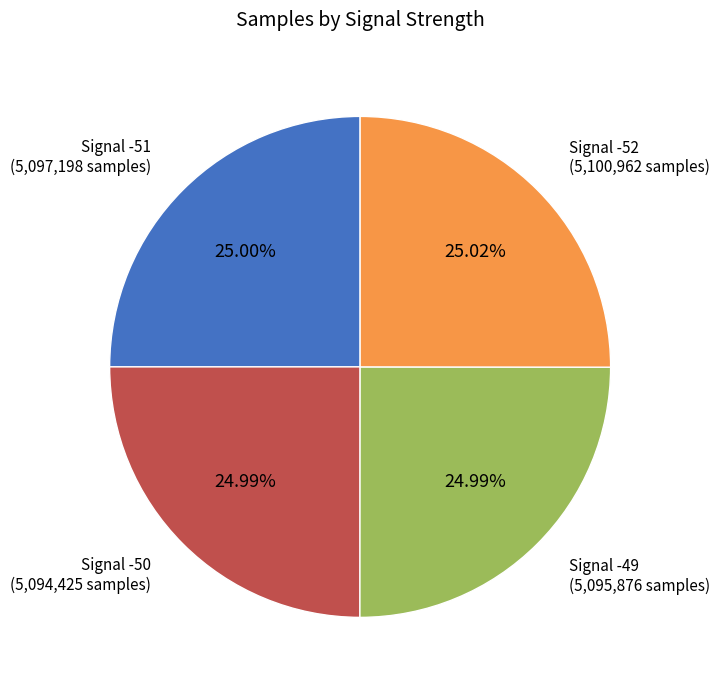

Is there a majority slice in this chart?

No